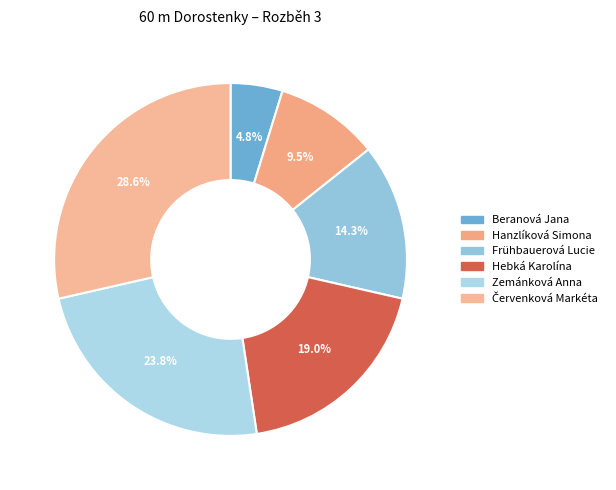

Which category has the smallest portion of the pie?

Beranová Jana